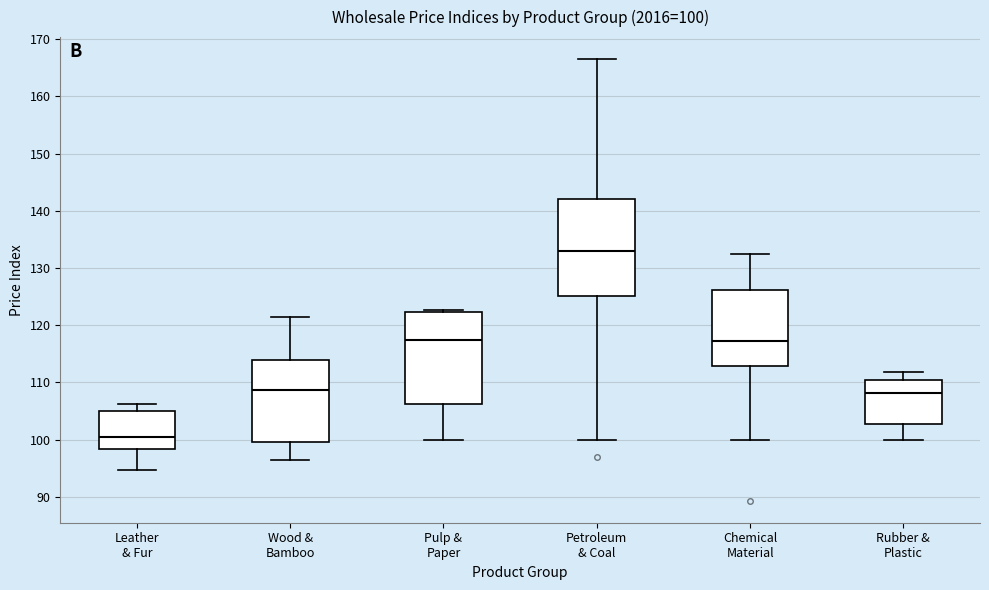

Which box has the lowest median line?

Leather & Fur